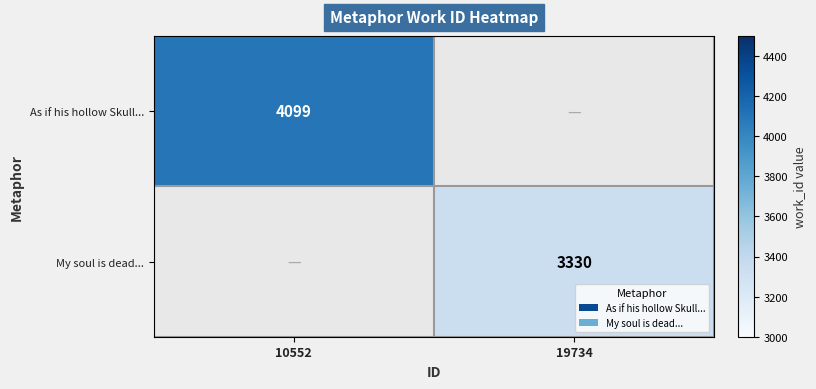

The value of As if his hollow Skull... at 10552 is 1569.1. True or false?

False